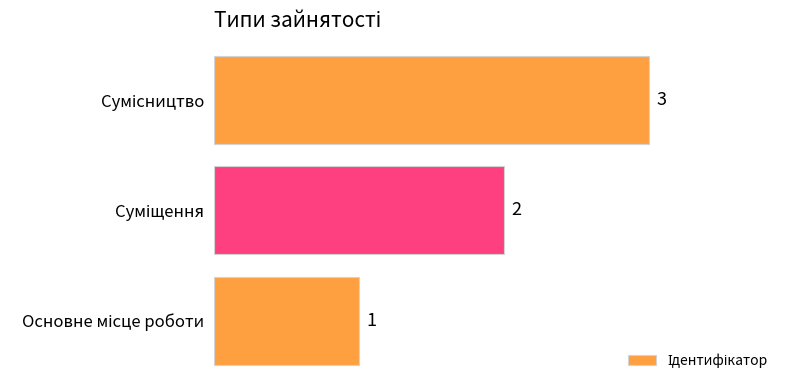

What is the greatest value displayed?

3